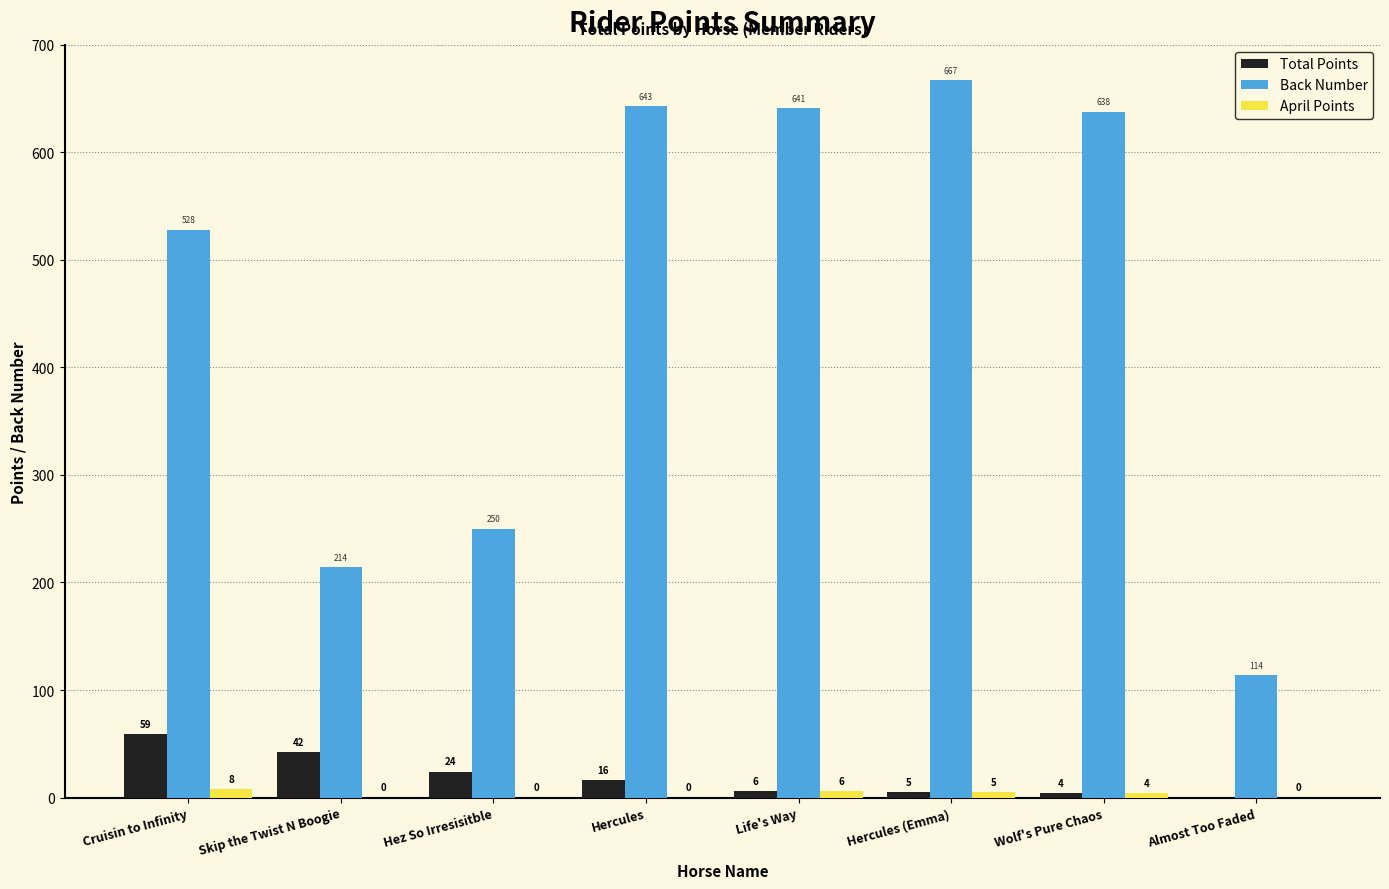

True or false: Back Number has a value of 928 at Cruisin to Infinity.

False